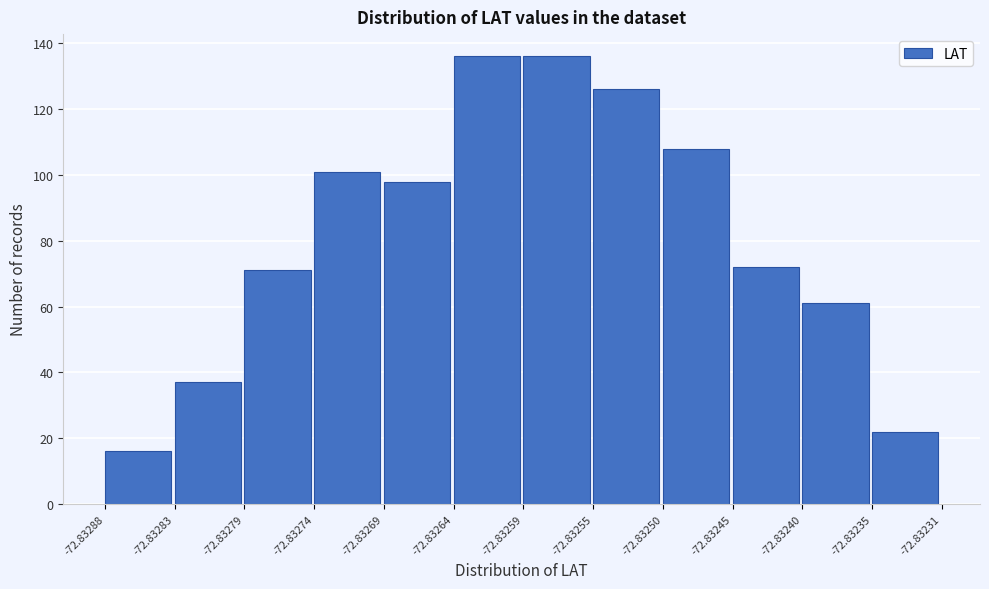

Reading left to right, list every bar in this chart as the range it spans on the x-axis followed by its height. The values are not printed on the chart, so give them approximately, as read against the axis.

-72.83288 to -72.83283: 16
-72.83283 to -72.83279: 38
-72.83279 to -72.83274: 72
-72.83274 to -72.83269: 102
-72.83269 to -72.83264: 98
-72.83264 to -72.83259: 136
-72.83259 to -72.83255: 136
-72.83255 to -72.83250: 126
-72.83250 to -72.83245: 108
-72.83245 to -72.83240: 72
-72.83240 to -72.83235: 62
-72.83235 to -72.83231: 22